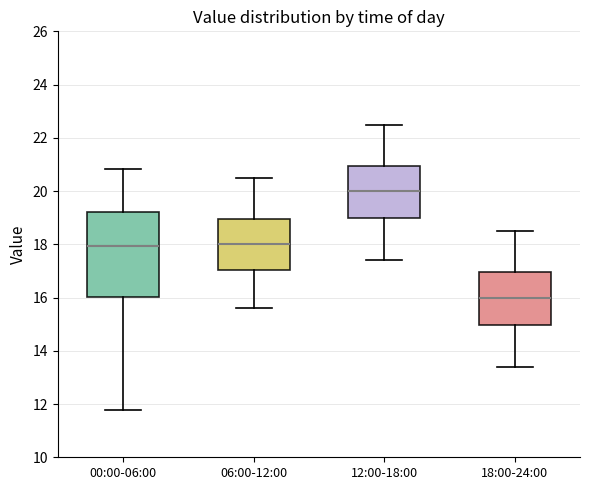

Where is the lower edge of the box for 12:00-18:00 on the y-axis? The values are not printed on the chart, so give them approximately, as read against the axis.

19.0